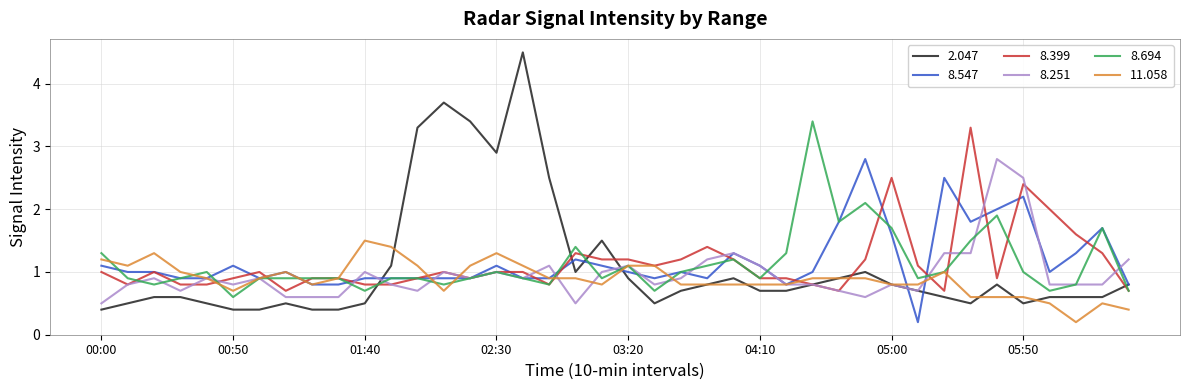

After their last crossing, which series has the higher values: 2.047 or 8.694?

2.047